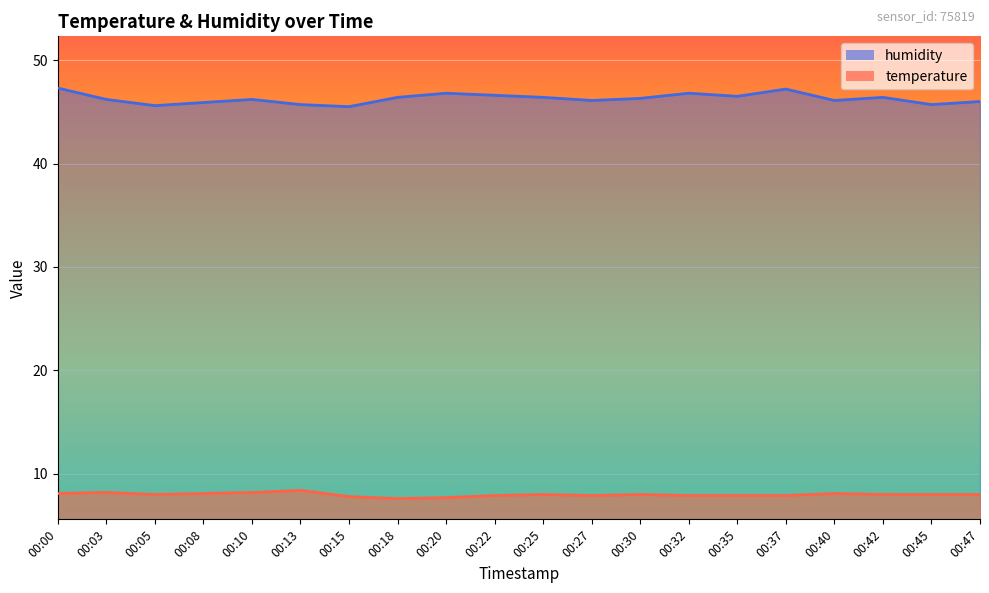

List the series in order of their peak value, lowest first.

temperature, humidity